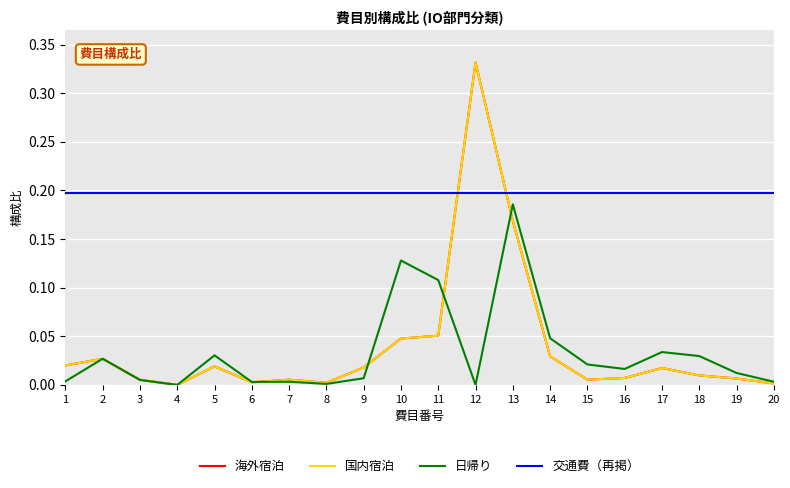

Does the chart display data point markers on the line(s)?

No